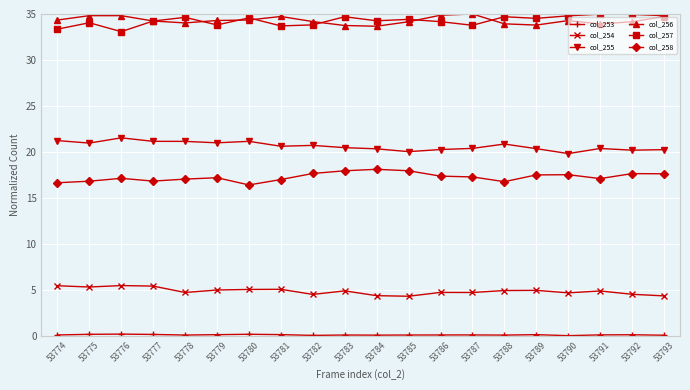

What value does the col_258 series have at 53776?

17.1